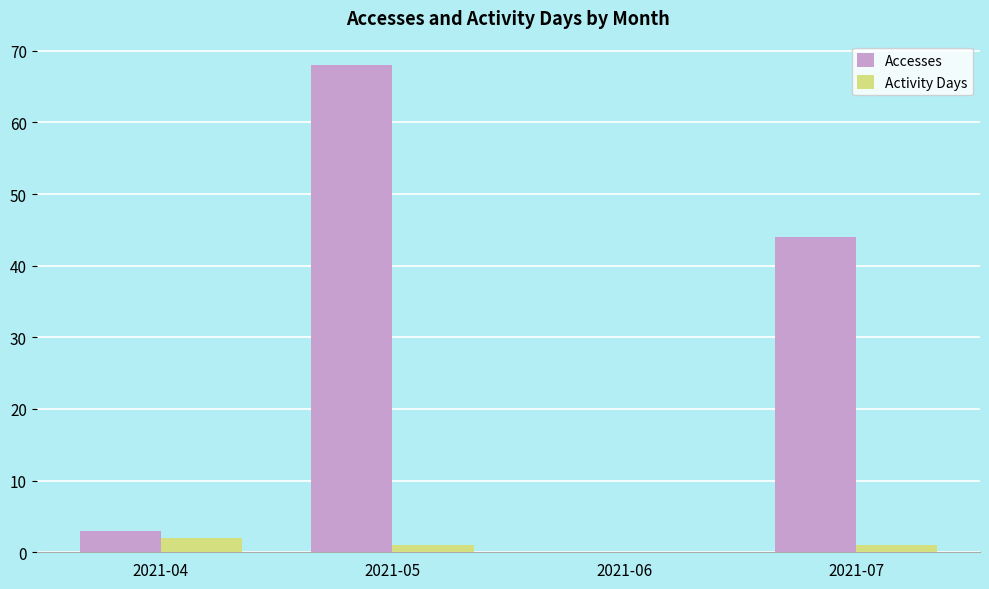

What are all the series names shown in the legend?

Accesses, Activity Days